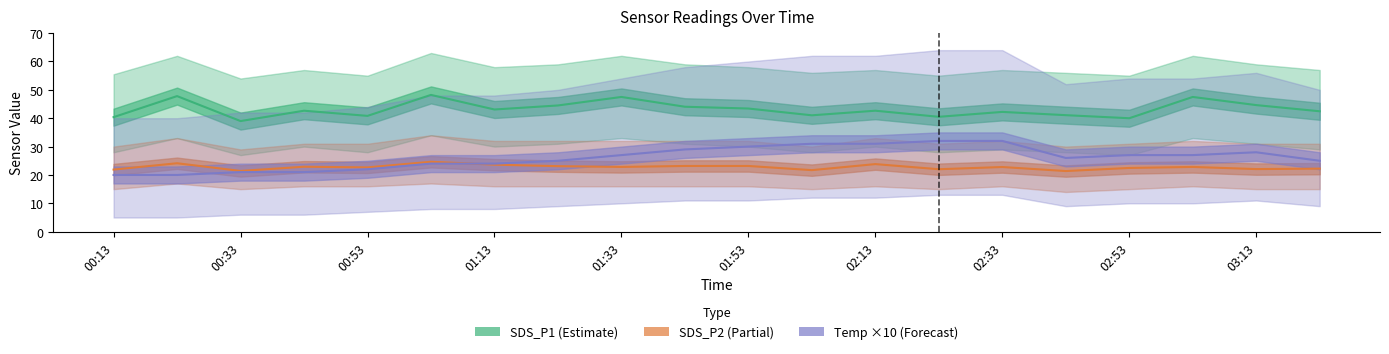

What is the difference between the maximum and minimum values in the SDS_P2 series?

3.3